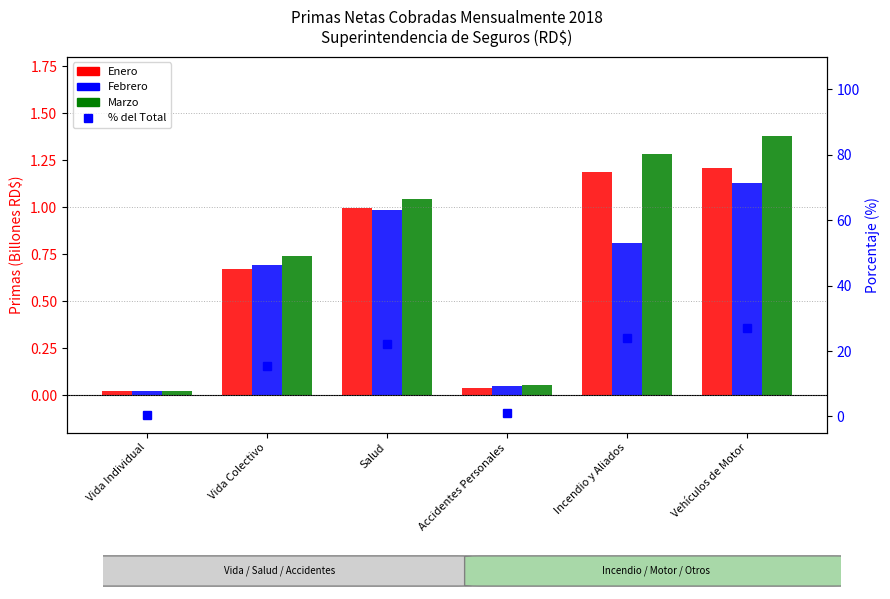

Rank the series at Vida Individual from highest to lowest value.

% del Total, Marzo, Febrero, Enero